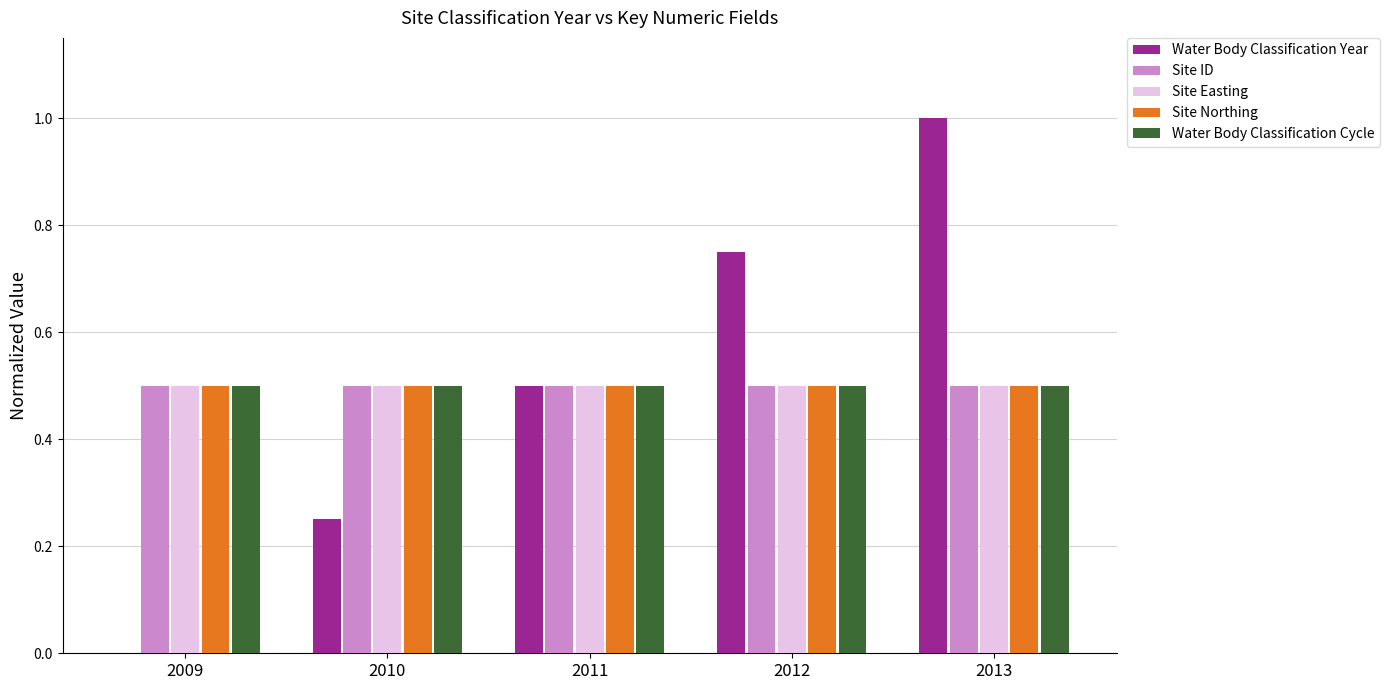

True or false: Water Body Classification Cycle has a value of 0.3 at 2010.

False